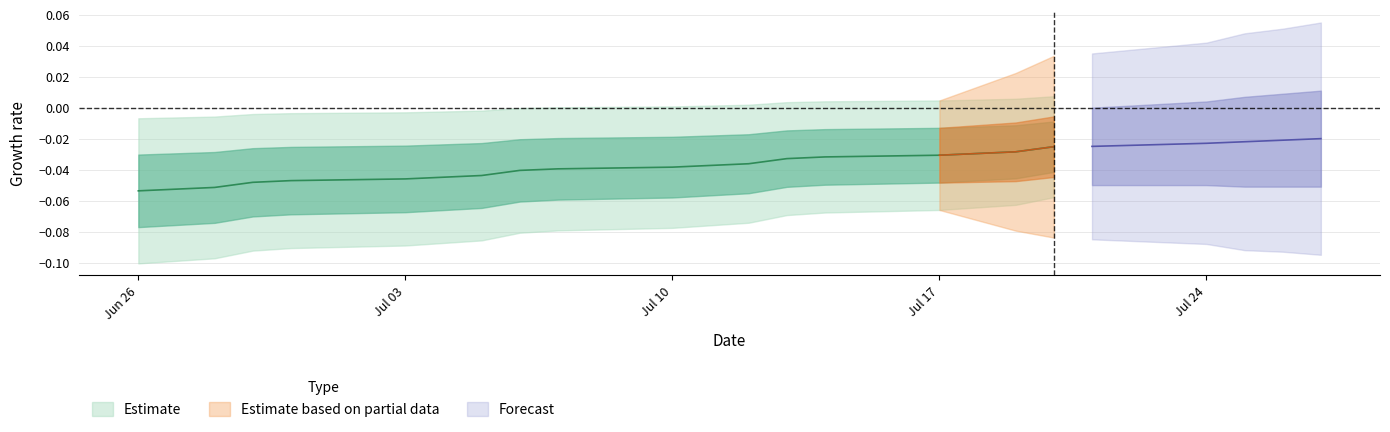

Rank the categories by value from lowest to highest.

2023-06-26, 2023-06-27, 2023-06-28, 2023-06-29, 2023-06-30, 2023-07-03, 2023-07-04, 2023-07-05, 2023-07-06, 2023-07-07, 2023-07-10, 2023-07-11, 2023-07-12, 2023-07-13, 2023-07-14, 2023-07-17, 2023-07-18, 2023-07-19, 2023-07-20